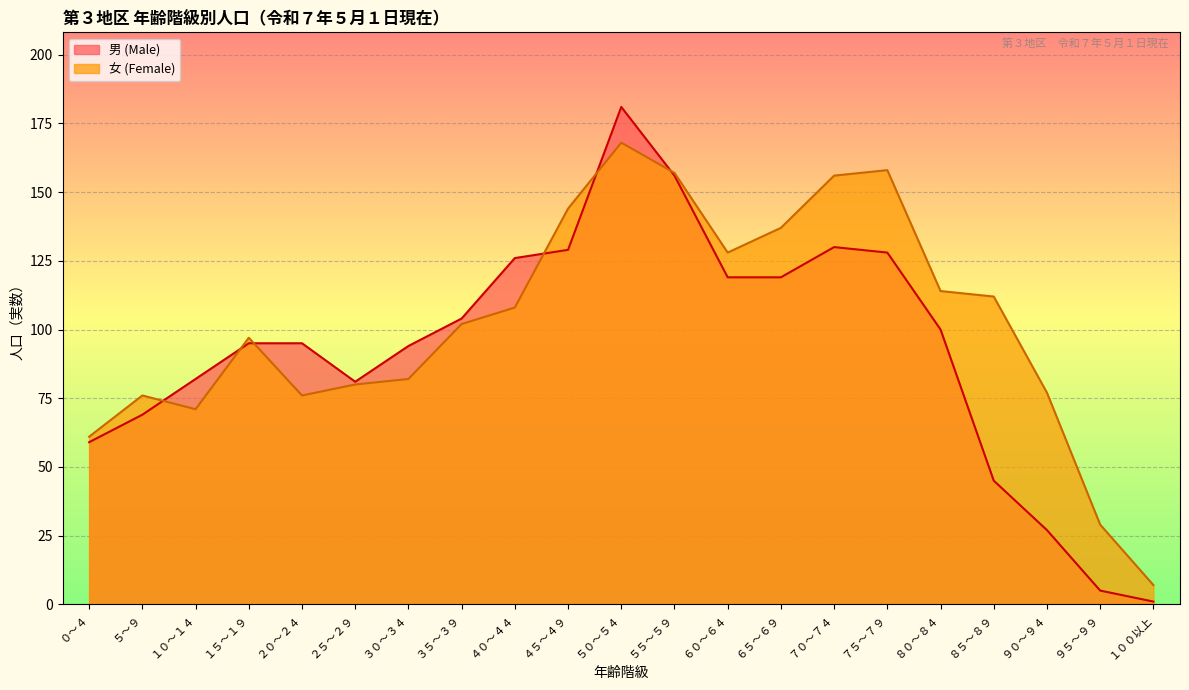

What is the difference between the second highest and minimum values in the 男 (Male) series?

155